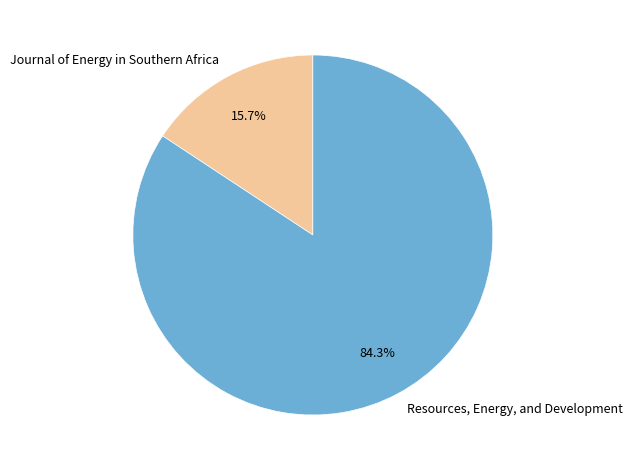

Is it true that Resources, Energy, and Development is 91% of the pie?

False